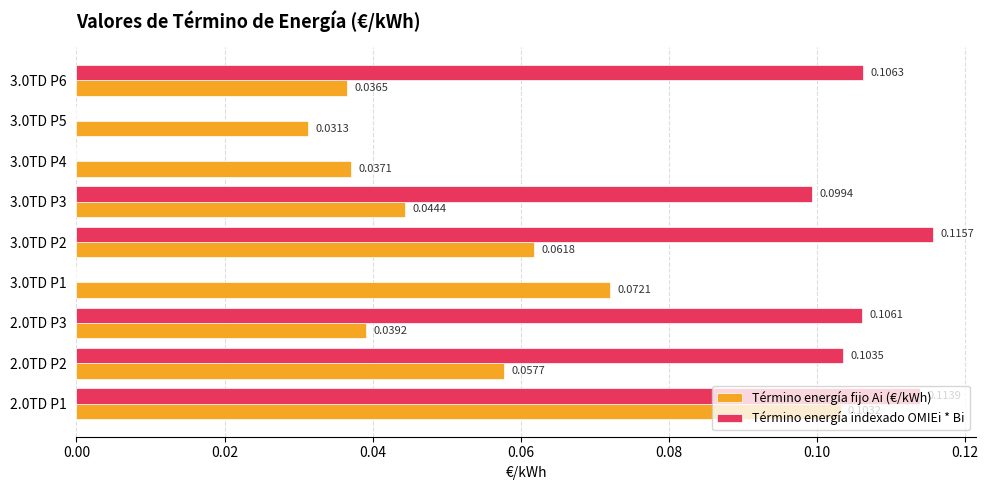

Is the value of Término energía fijo Ai (€/kWh) at 3.0TD P5 greater than the value of Término energía indexado OMIEi * Bi at 2.0TD P3?

No